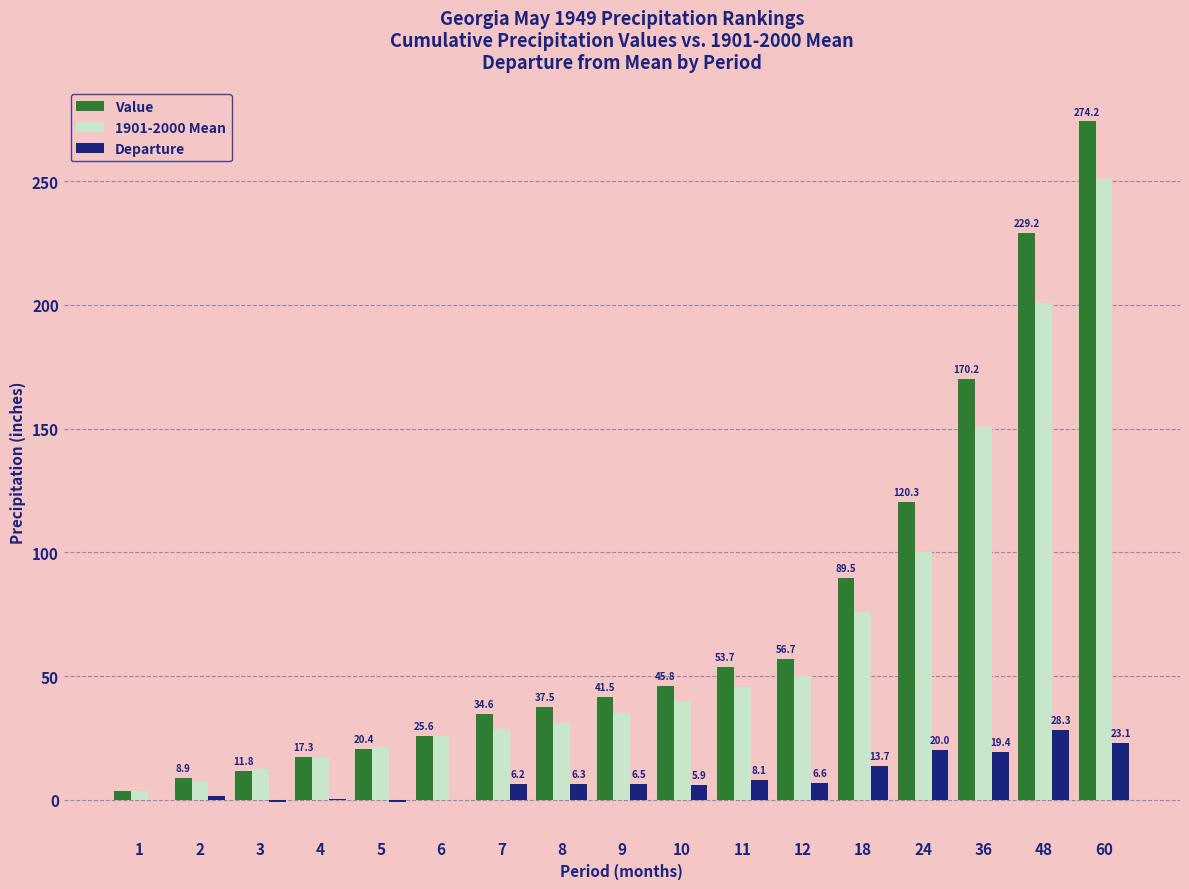

Does the chart contain stacked bars?

No